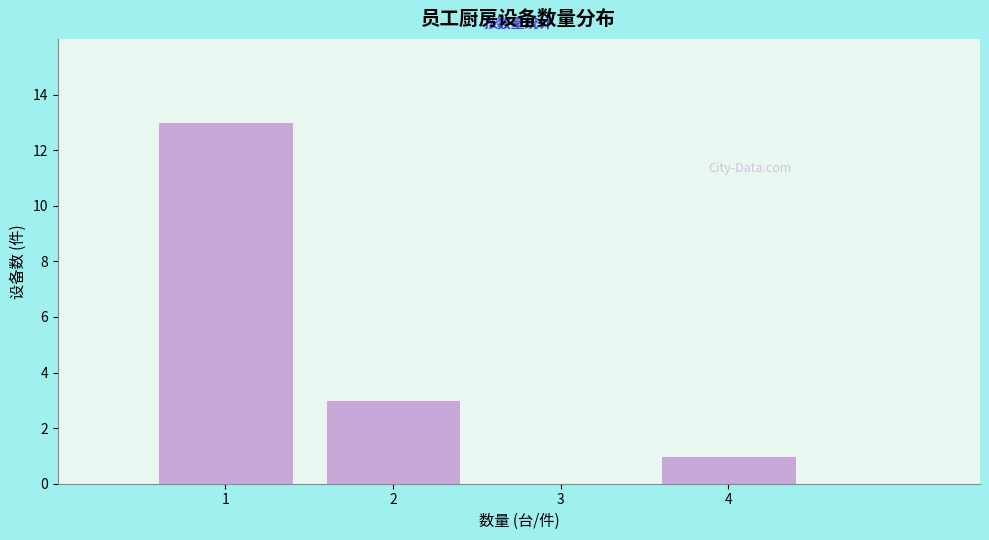

Reading left to right, what are all the values shown in this chart?

1=13	2=3	3=0	4=1